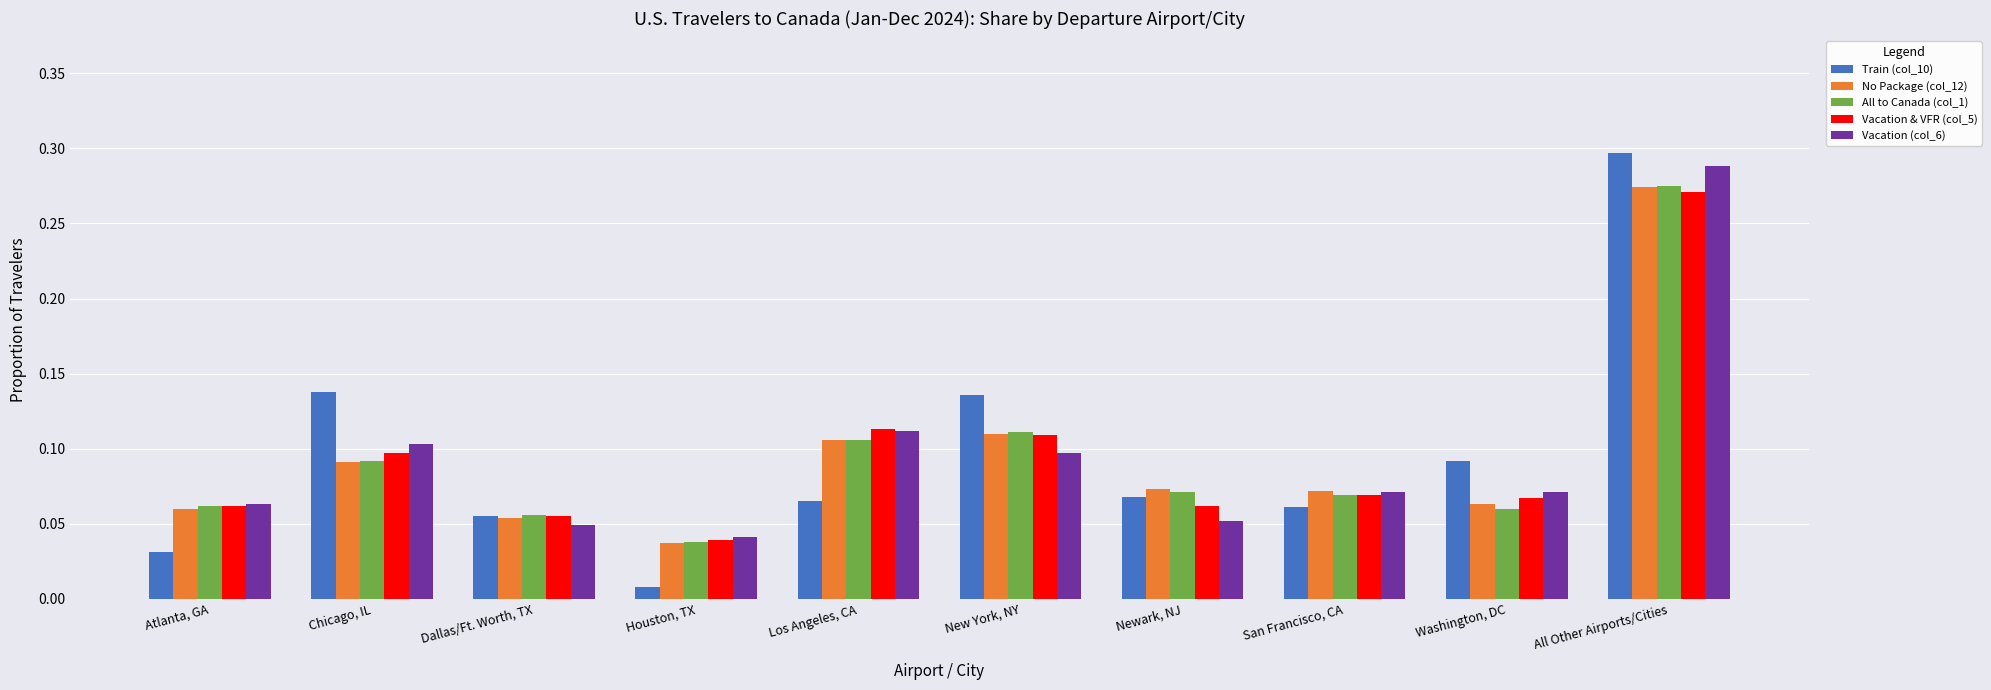

What is the label of the 6th bar from the right?

Los Angeles, CA